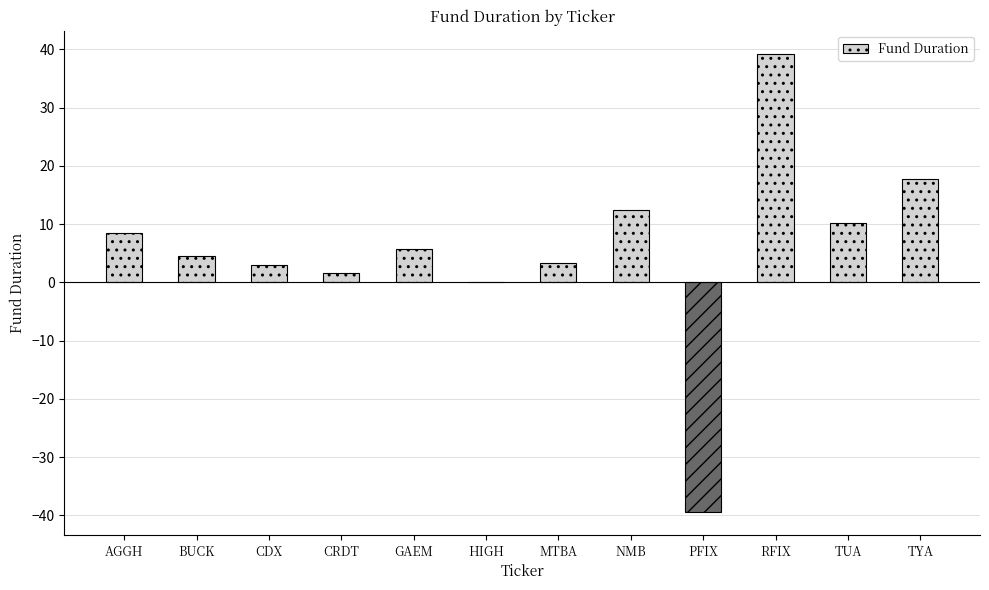

Which category has the highest value across all series?

RFIX